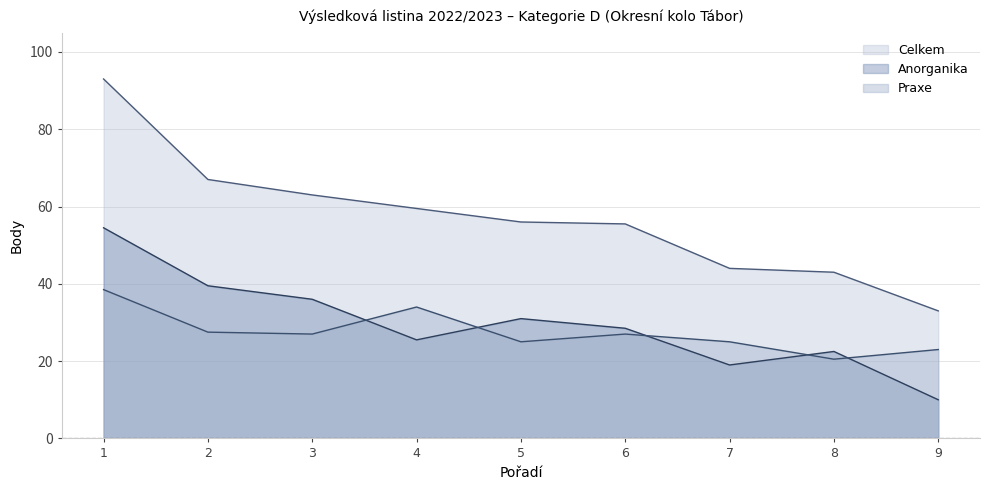

True or false: Praxe and Anorganika cross at least once.

True